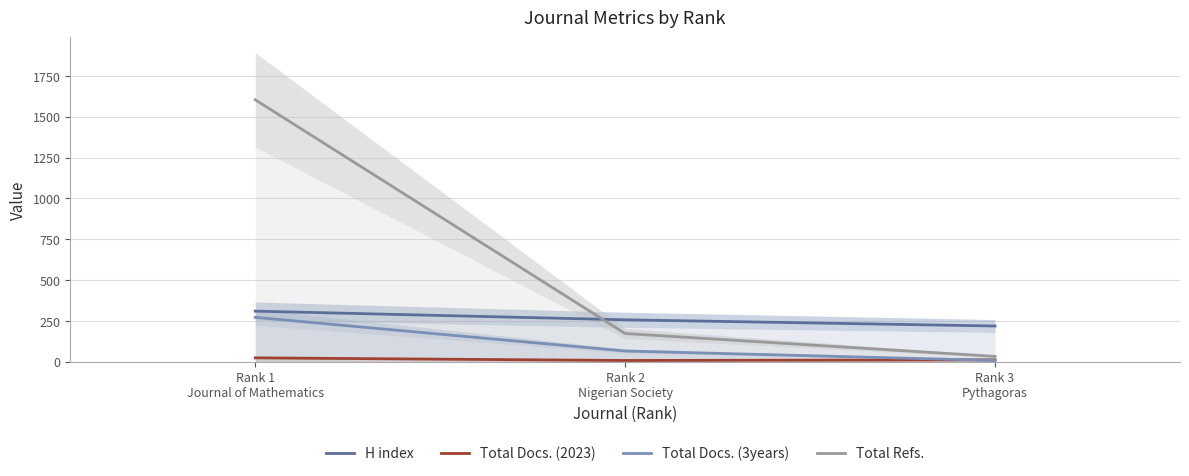

At which category does the chart reach its minimum across all series?

Rank 2
Nigerian Society